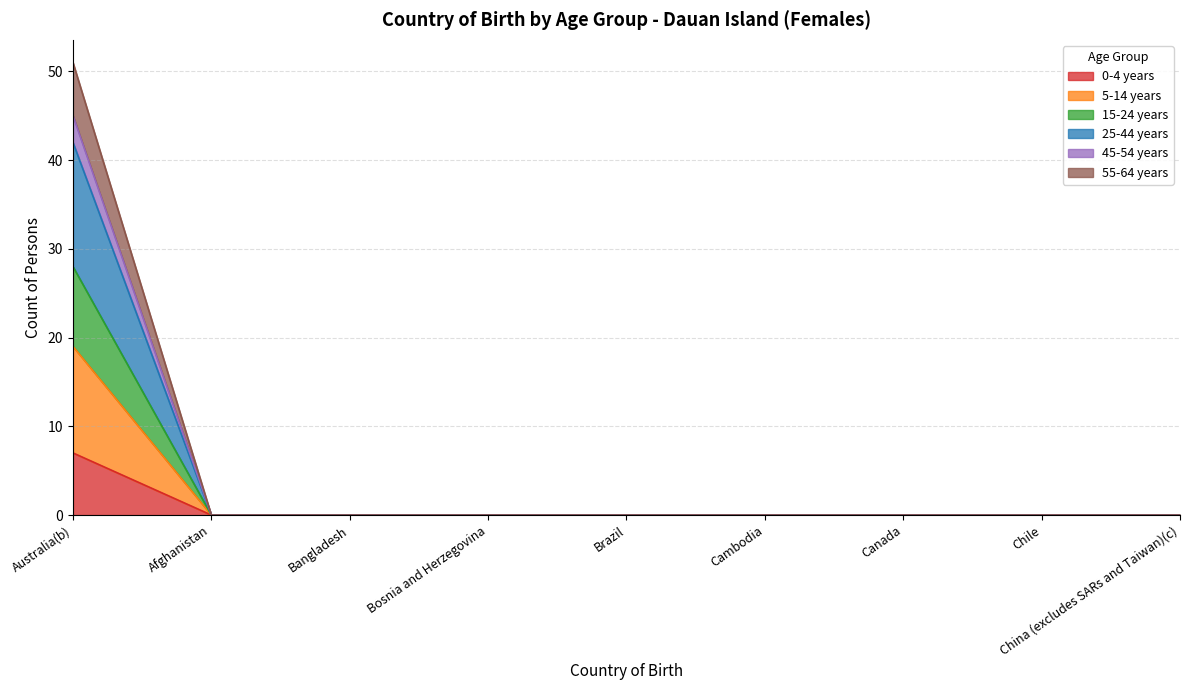

At Afghanistan, list the series in order from smallest to largest.

0-4 years, 5-14 years, 15-24 years, 25-44 years, 45-54 years, 55-64 years